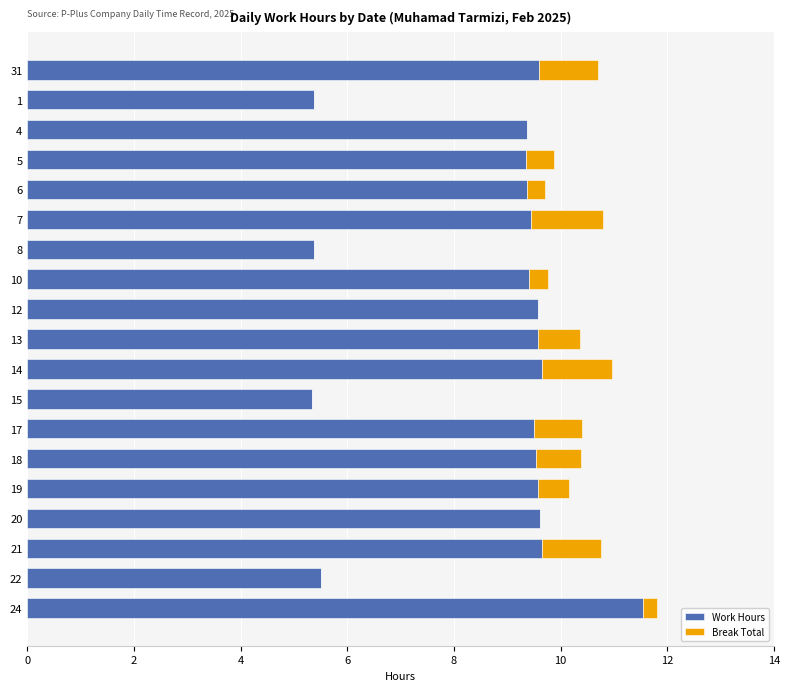

What is the sum of the Work Hours values at 15 and 1?

10.7